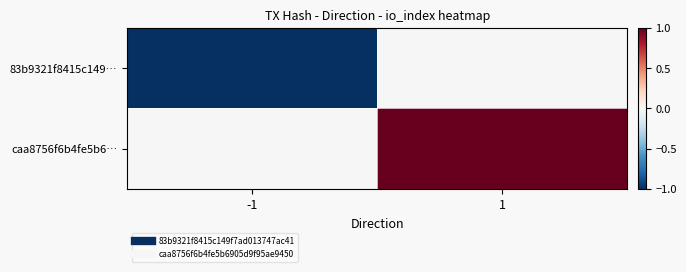

Which series has the largest range (max minus min)?

83b9321f8415c149…